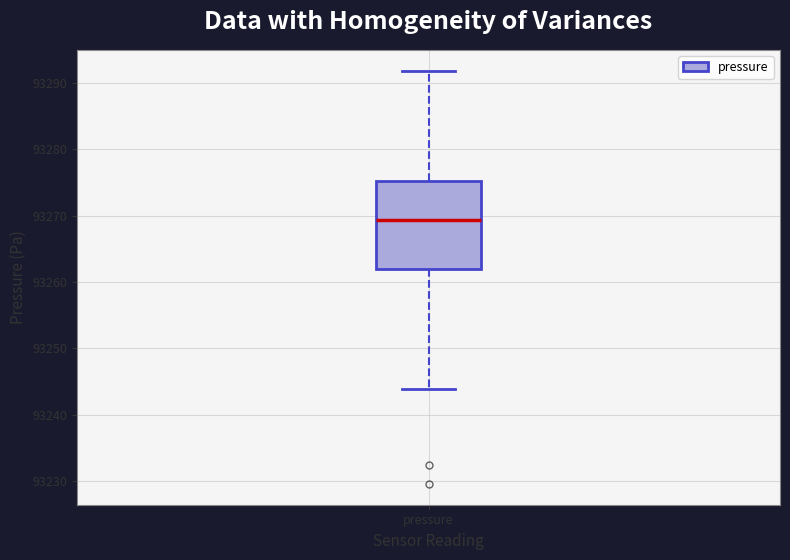

Transcribe this box plot: give where the median line is, the range the box spans, and where the two whiskers end, as read against the y-axis. The values are not printed on the chart, so give them approximately, as read against the axis.

median 93269, box 93262 to 93275, whiskers 93244 to 93292